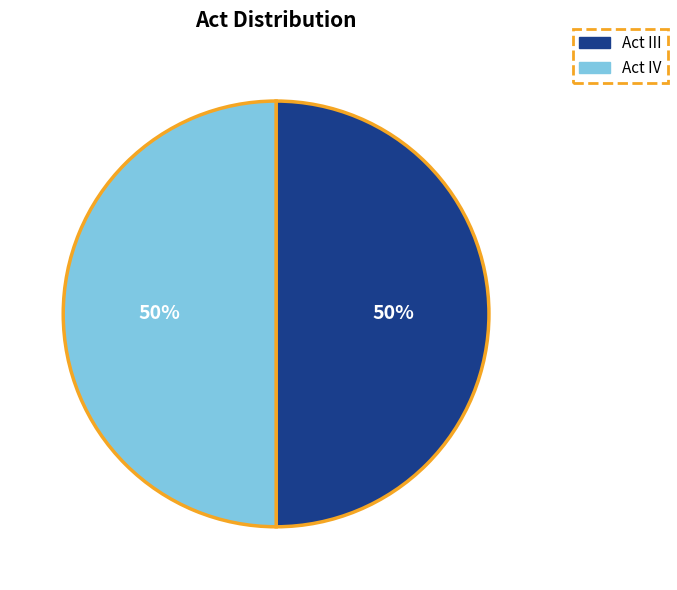

Combined, do Act III and Act IV account for over 50%?

Yes